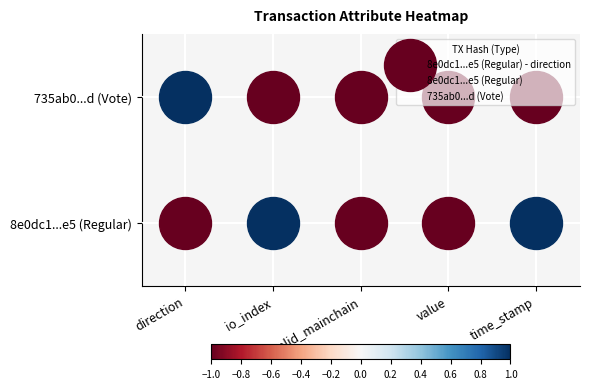

List the labels in order of 735ab0...d (Vote) value, largest first.

direction, io_index, valid_mainchain, value, time_stamp